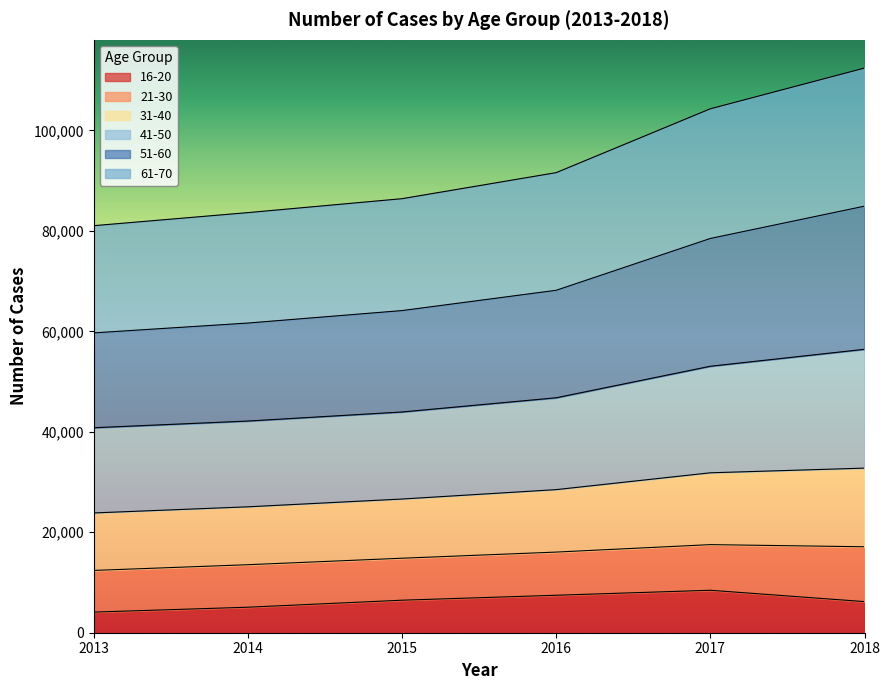

What is the minimum value for 16-20?

4103